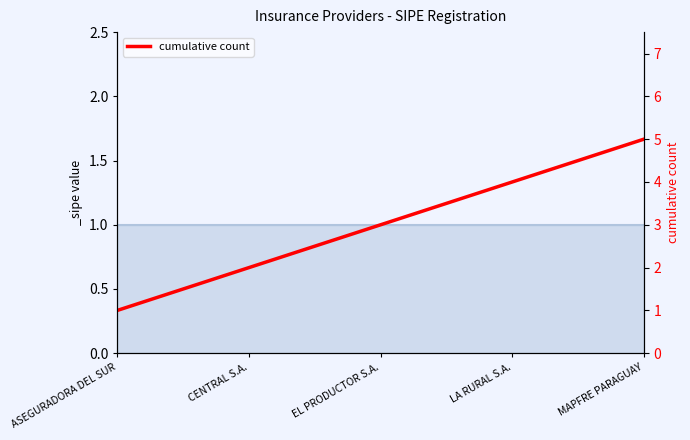

Is this an area chart (filled region under the line)?

No